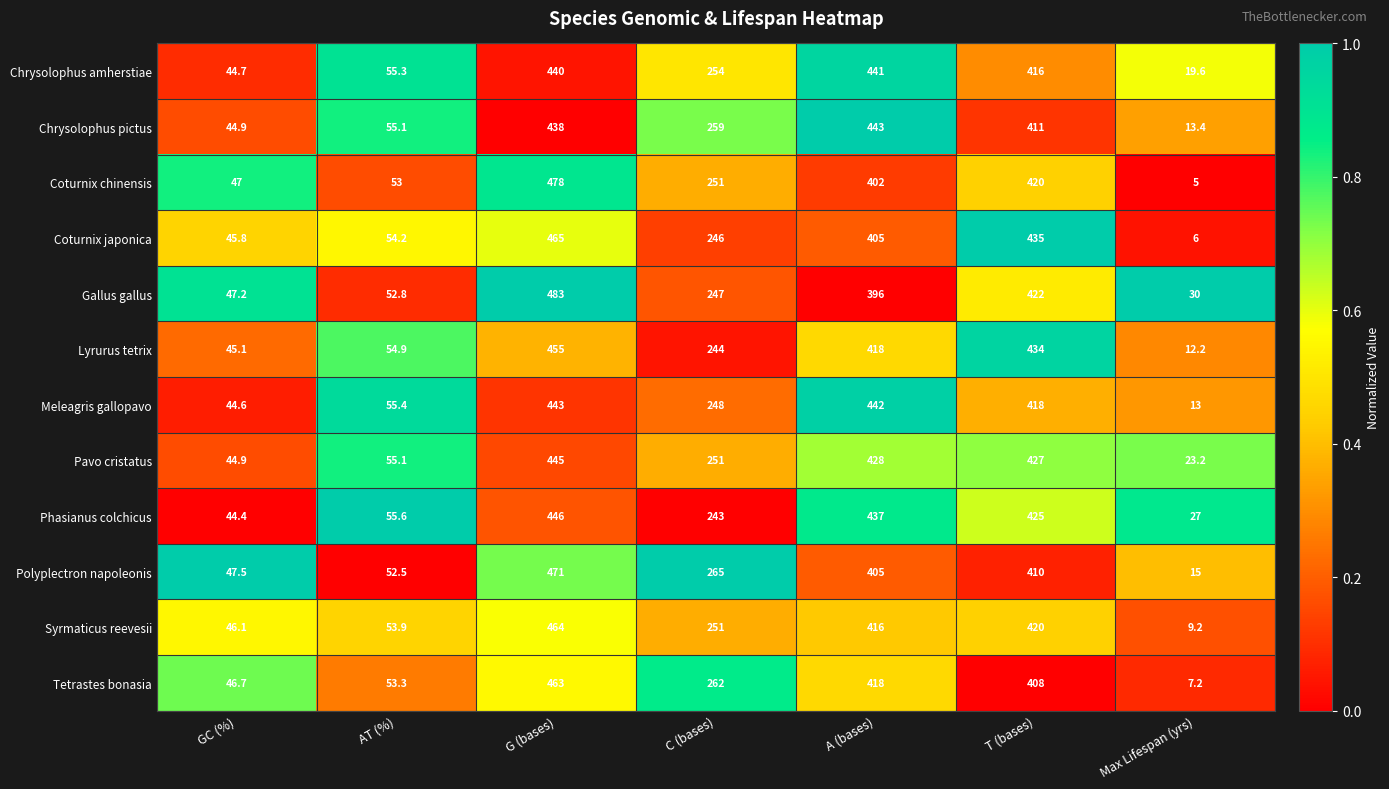

Which series changed the most between AT (%) and A (bases)?

Chrysolophus pictus